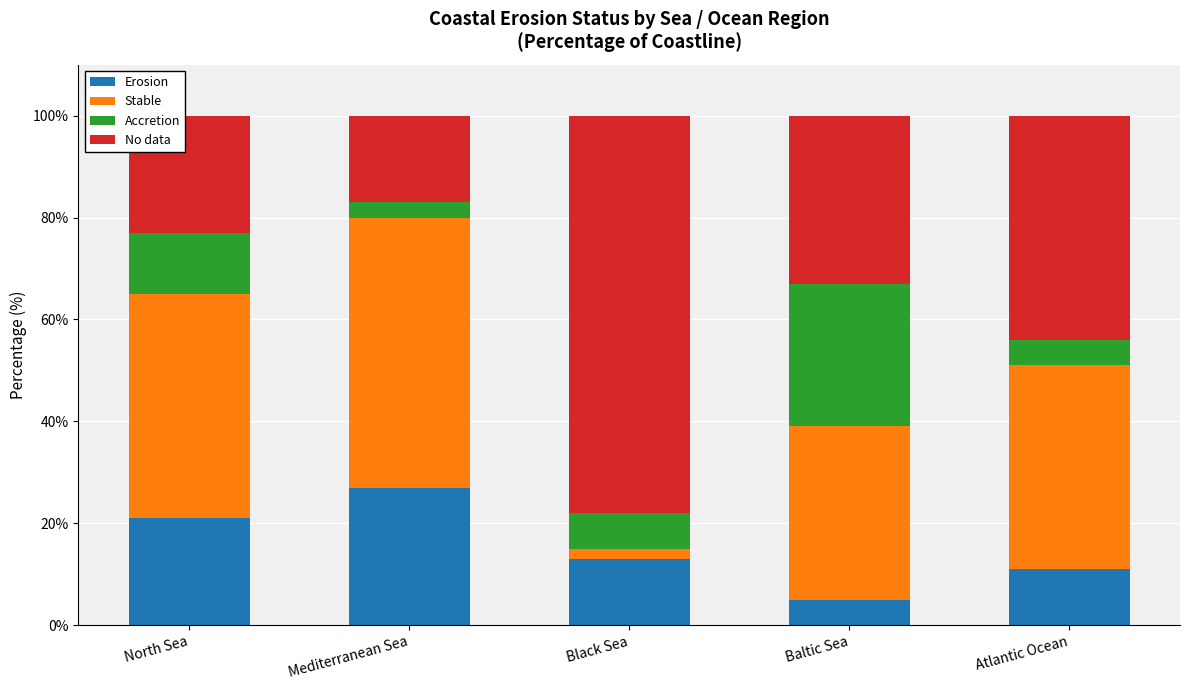

What is the highest value of the Erosion series?

27